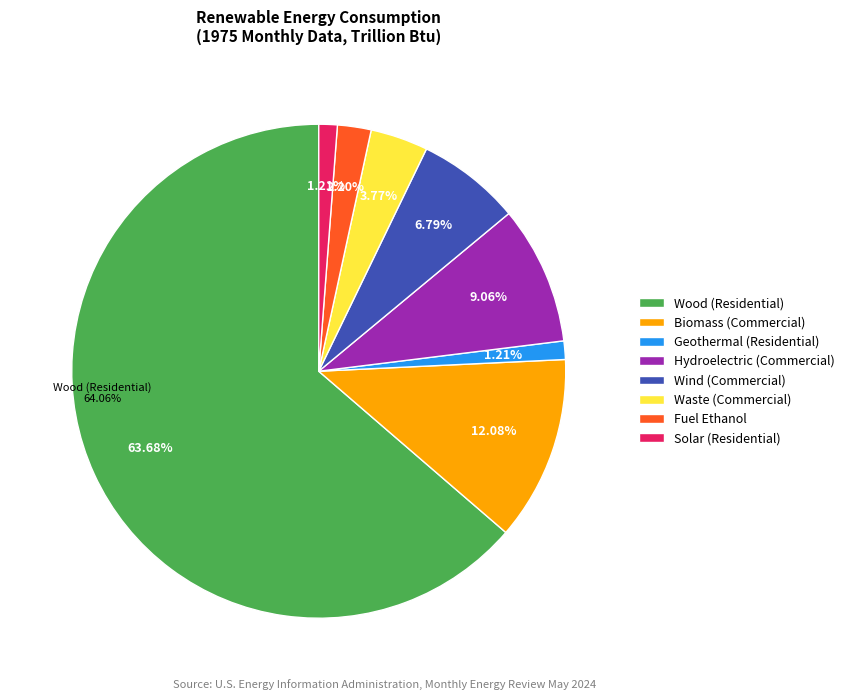

Which slice is the largest?

Wood (Residential)